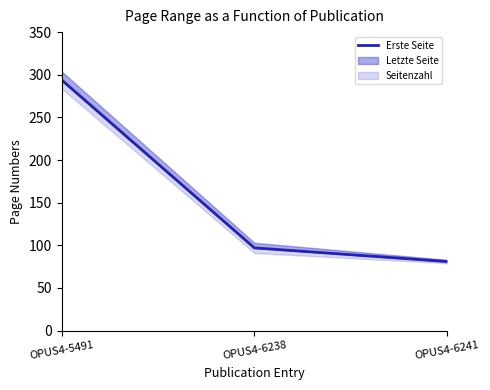

What is the change in value from OPUS4-5491 to OPUS4-6238?

-197